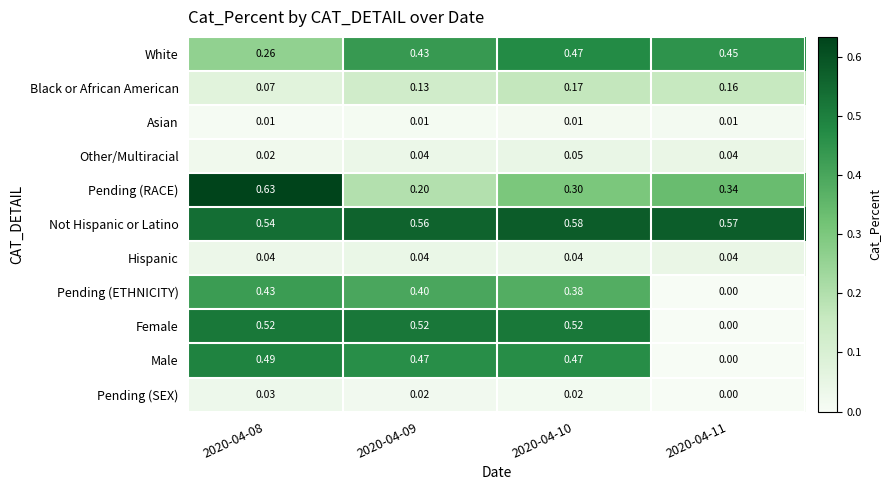

Which series has the largest total across all categories?

Not Hispanic or Latino